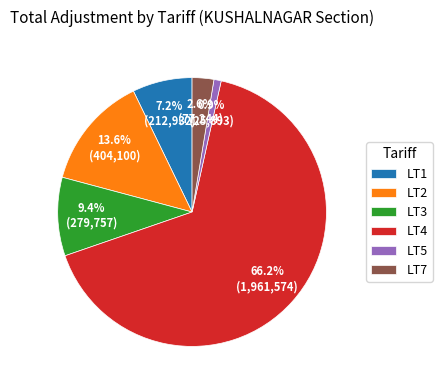

Which has a higher value, LT7 or LT5?

LT7